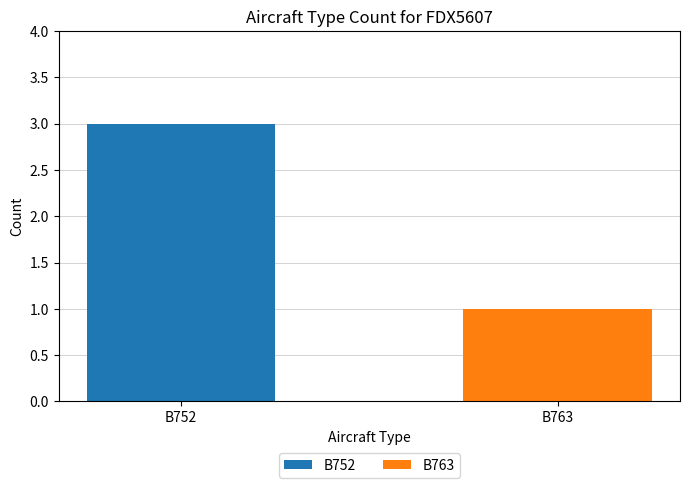

What is the minimum value shown in the chart?

1